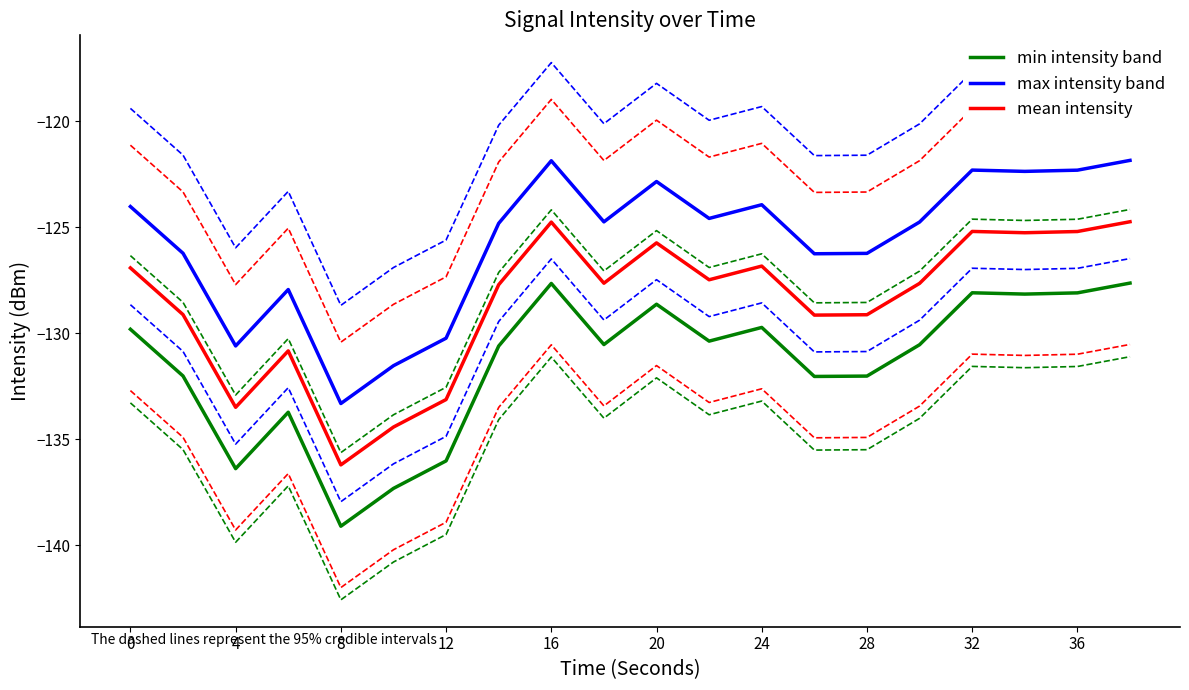

At which category does mean intensity reach its first local valley?

4